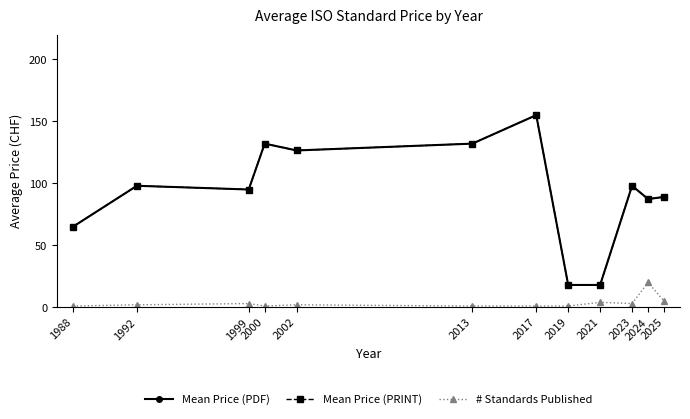

How many values in the Mean Price (PDF) series exceed 98?

4